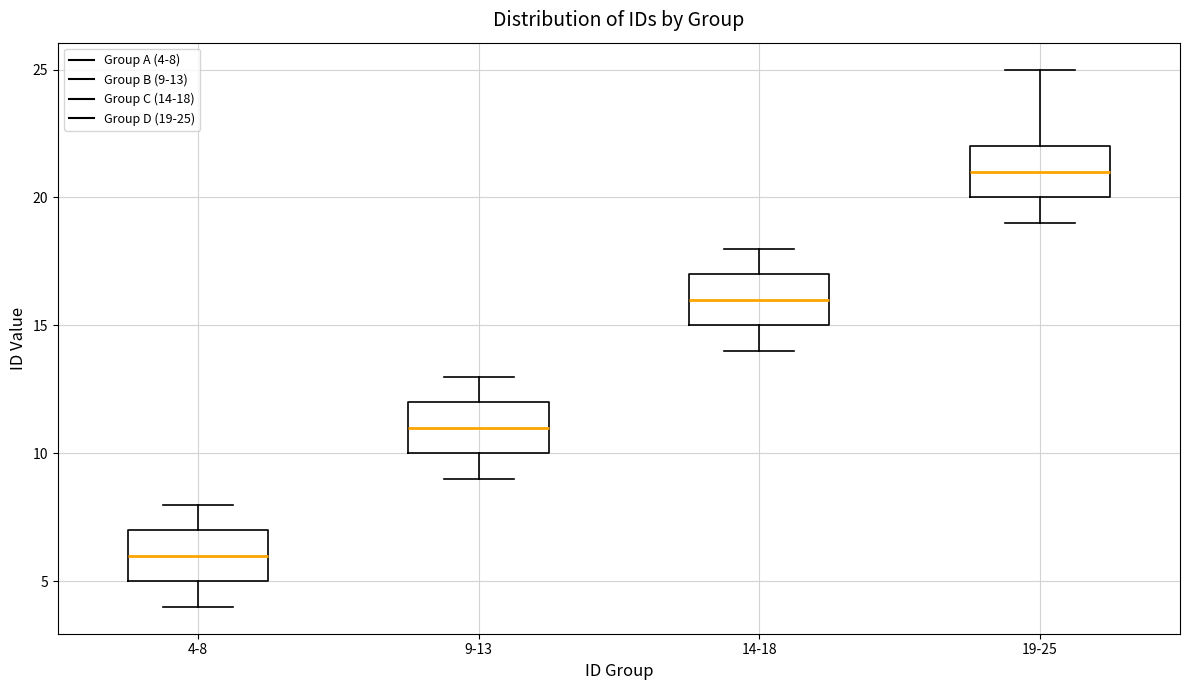

Which box's median line is the highest?

19-25